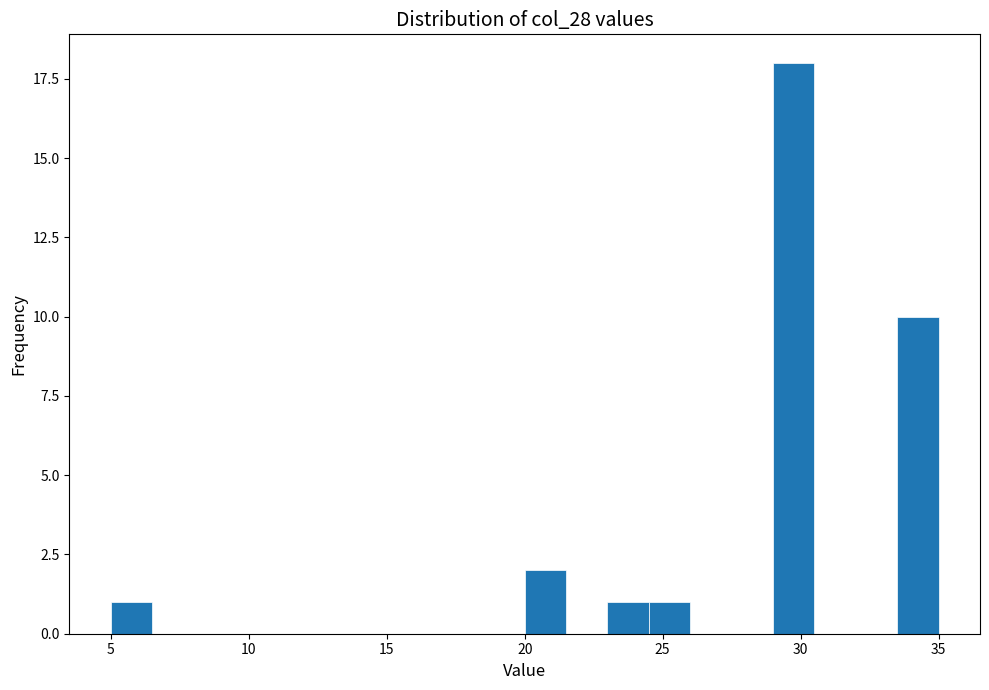

Around what value on the x-axis is the tallest bar? Give the approximate position of its centre, as read against the axis.

30.0